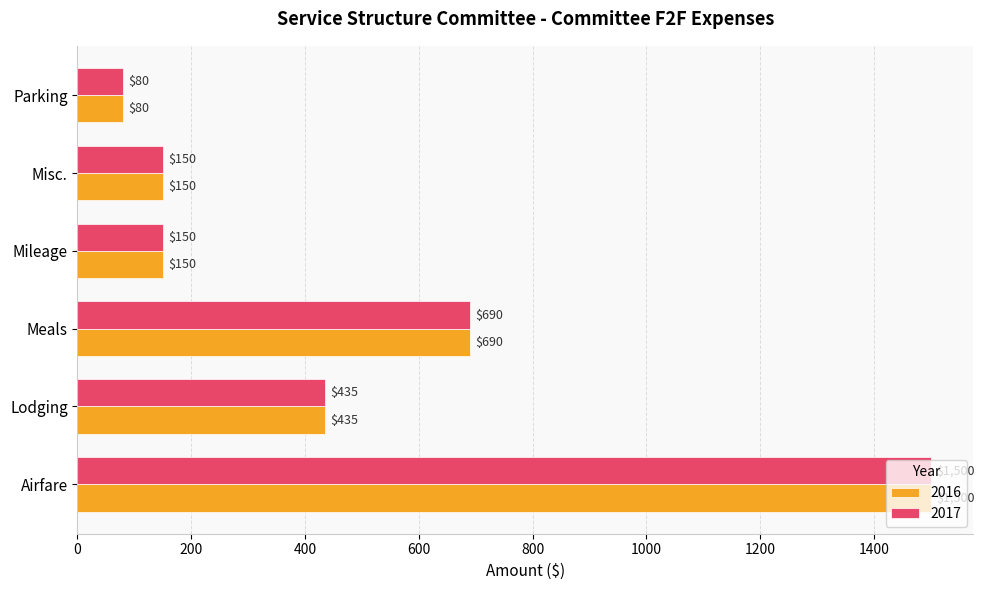

What is the approximate value of 2016 at Mileage, to the nearest 50?

150